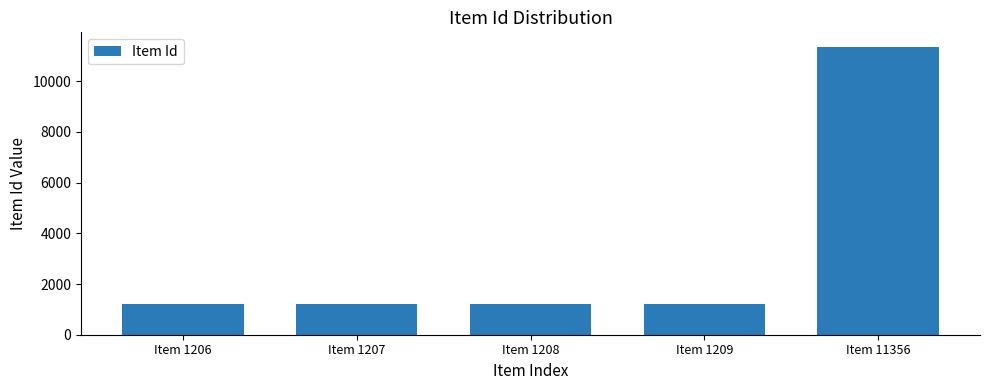

Read the value at Item 1209.

1209